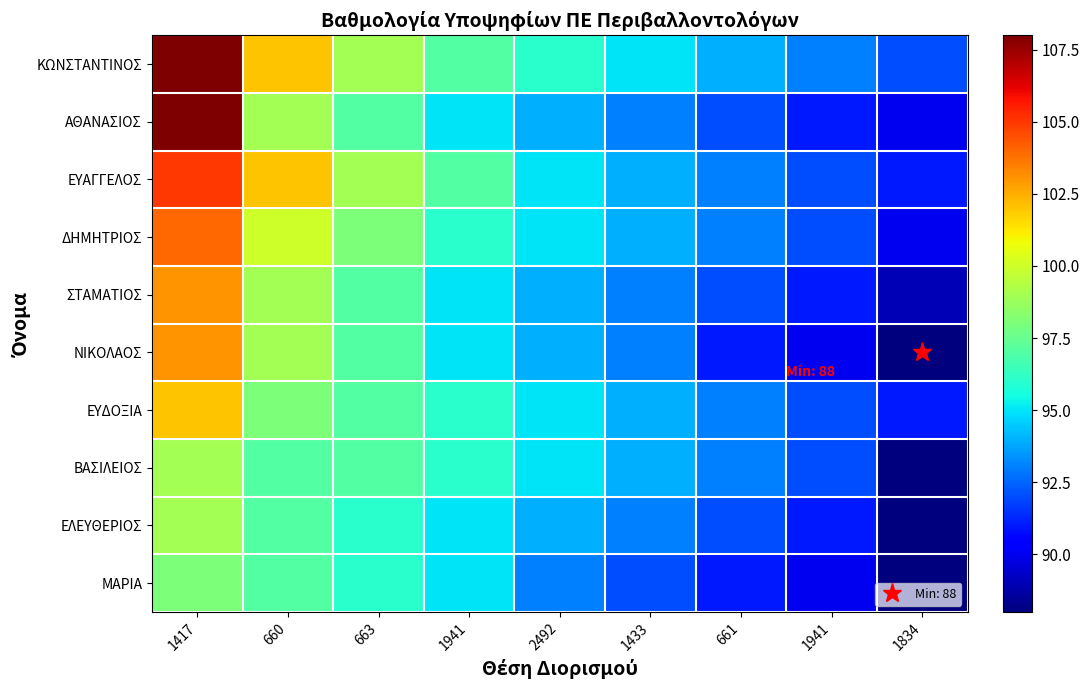

How many series are shown in this chart?

10